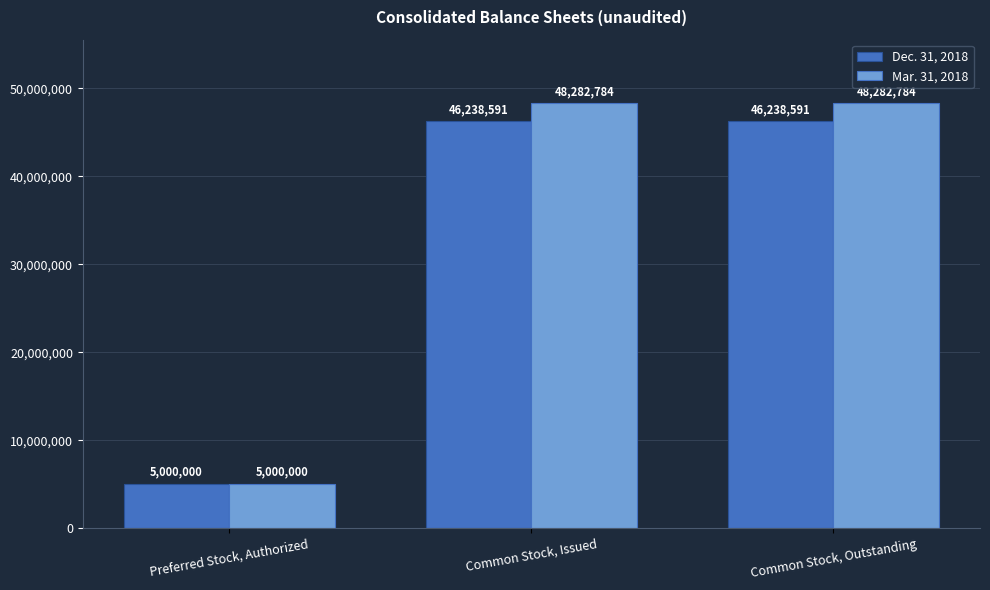

Rank the series at Common Stock, Outstanding from lowest to highest value.

Dec. 31, 2018, Mar. 31, 2018